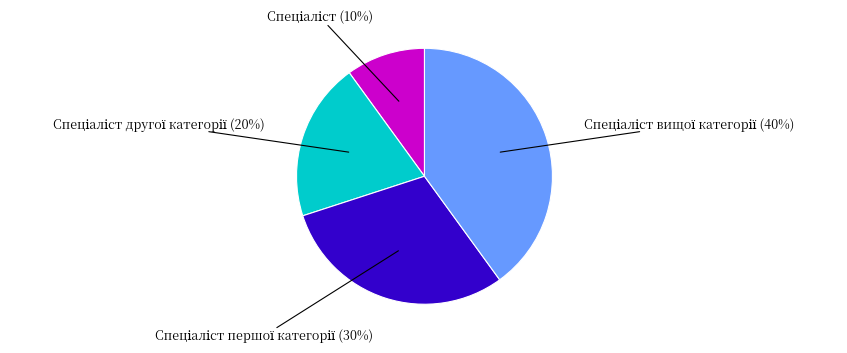

To the nearest percent, what is the average slice percentage?

25%